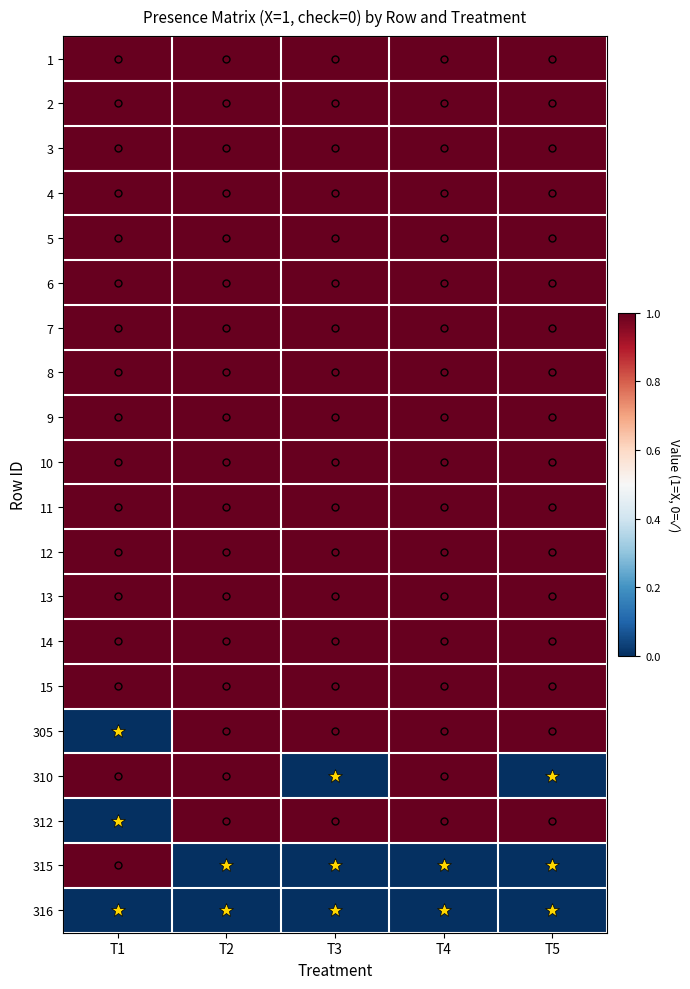

At which category is the sum across all series the highest?

T2